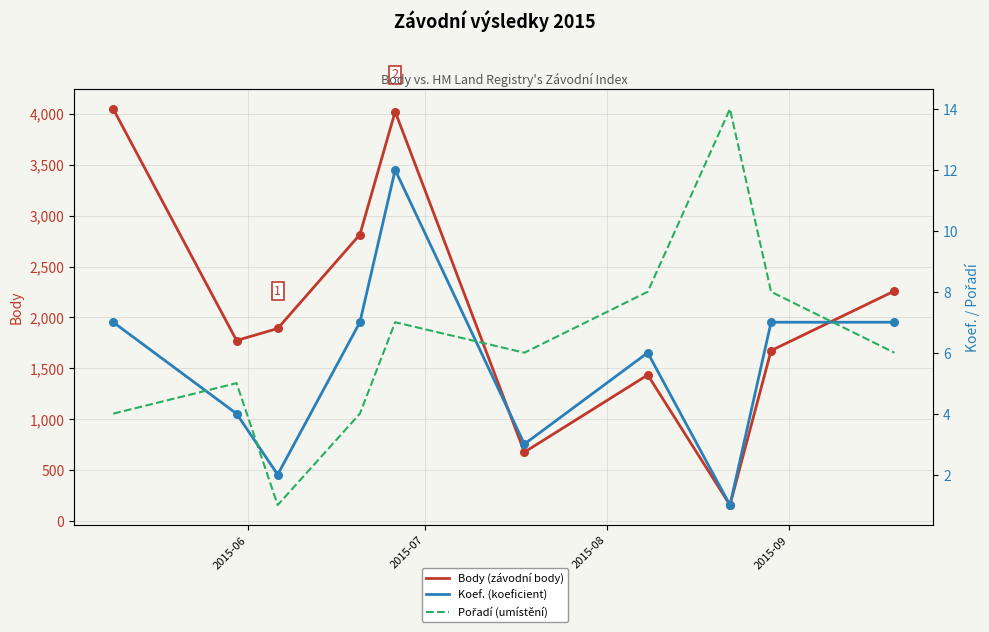

Which series has the largest total across all categories?

Body (závodní body)